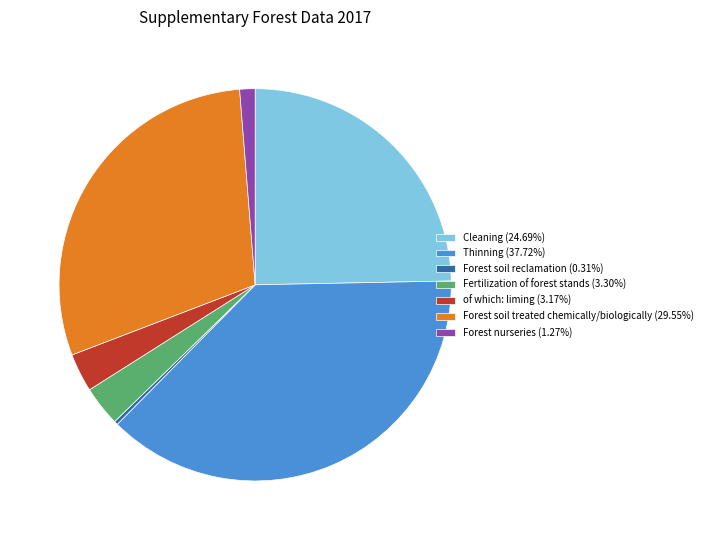

Does any single category account for the majority?

No